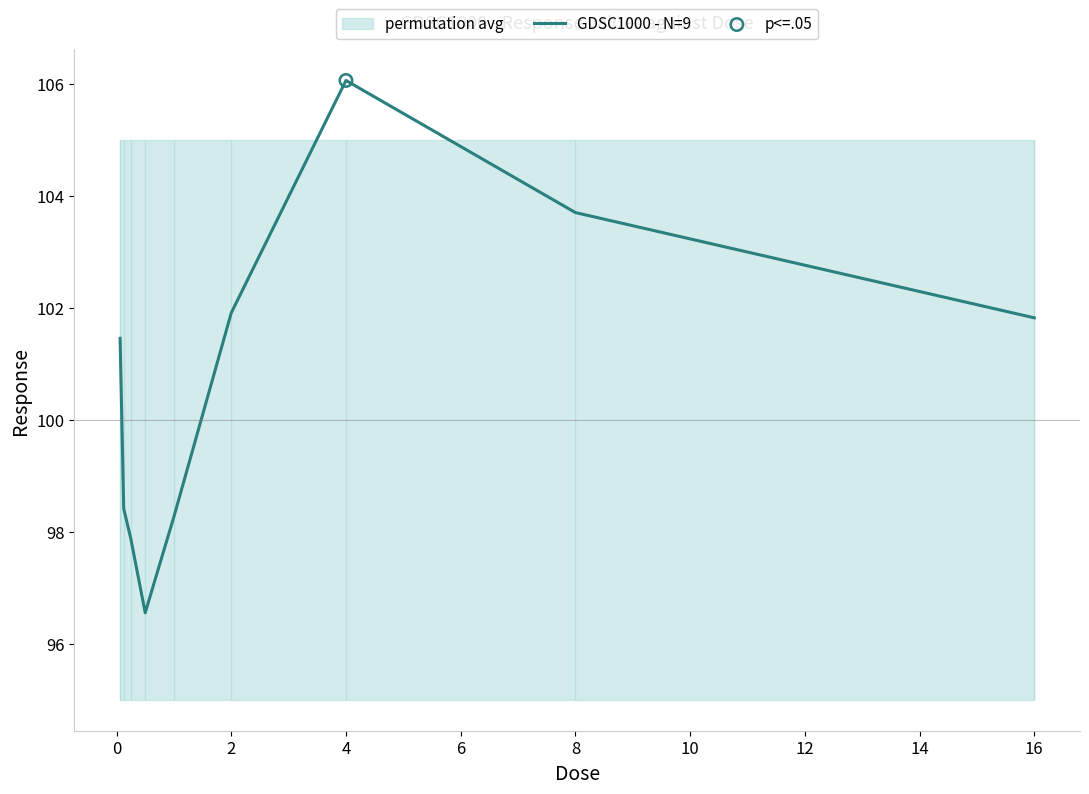

Is it true that GDSC1000 - N=9 equals 101.8 at 16?

True